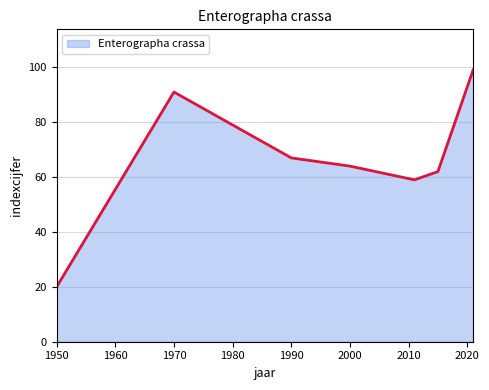

What is the greatest value displayed?

99